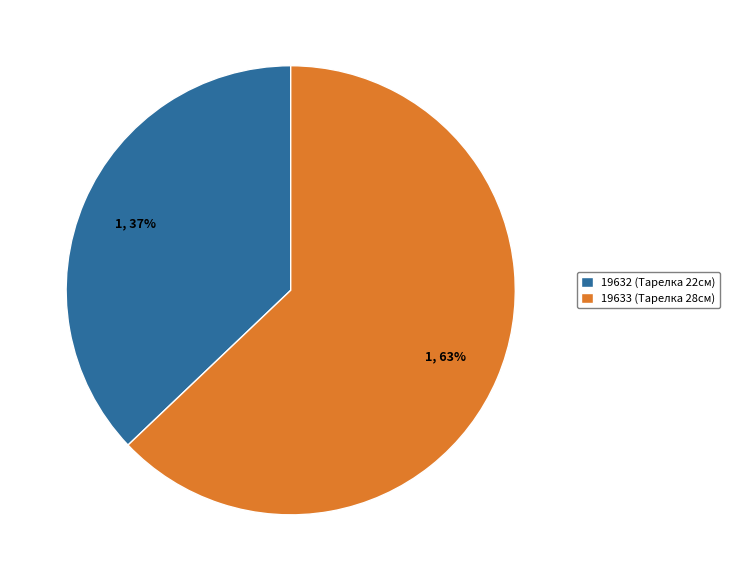

How many slices are in this pie chart?

2